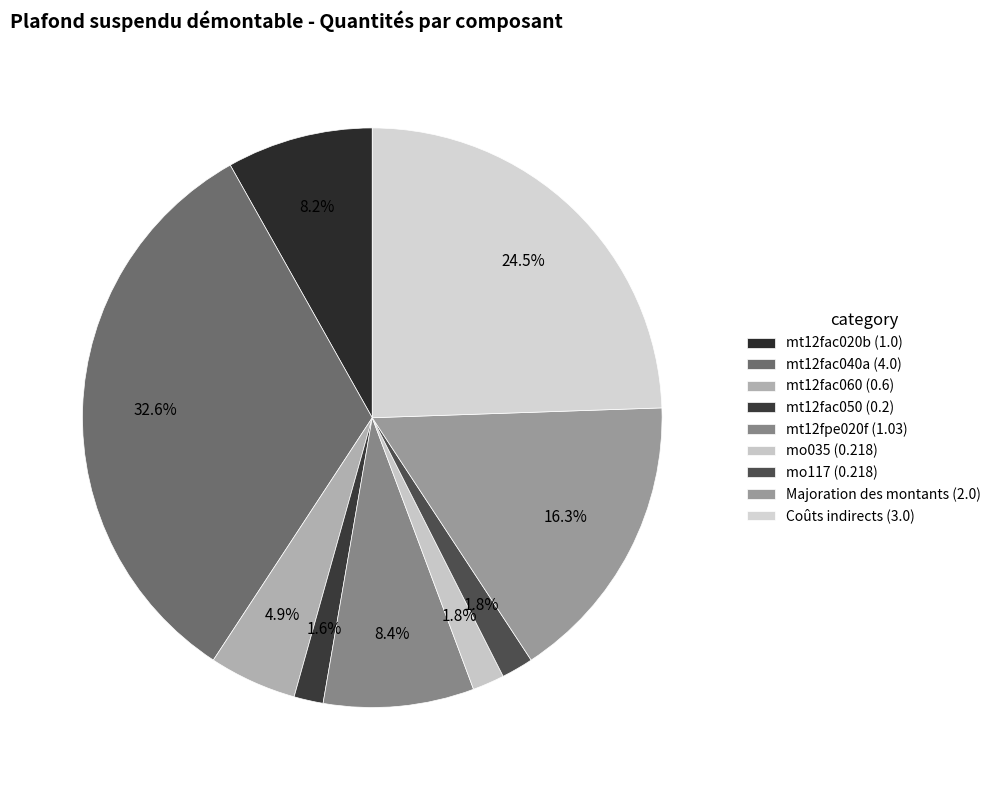

True or false: Coûts indirects accounts for 24% of the total.

True